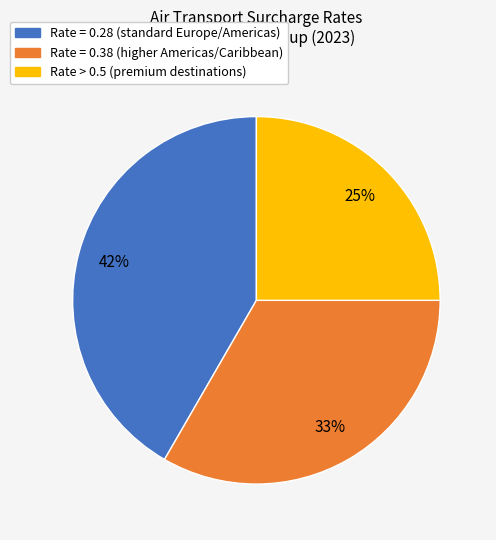

To the nearest percent, what is the average slice percentage?

33%